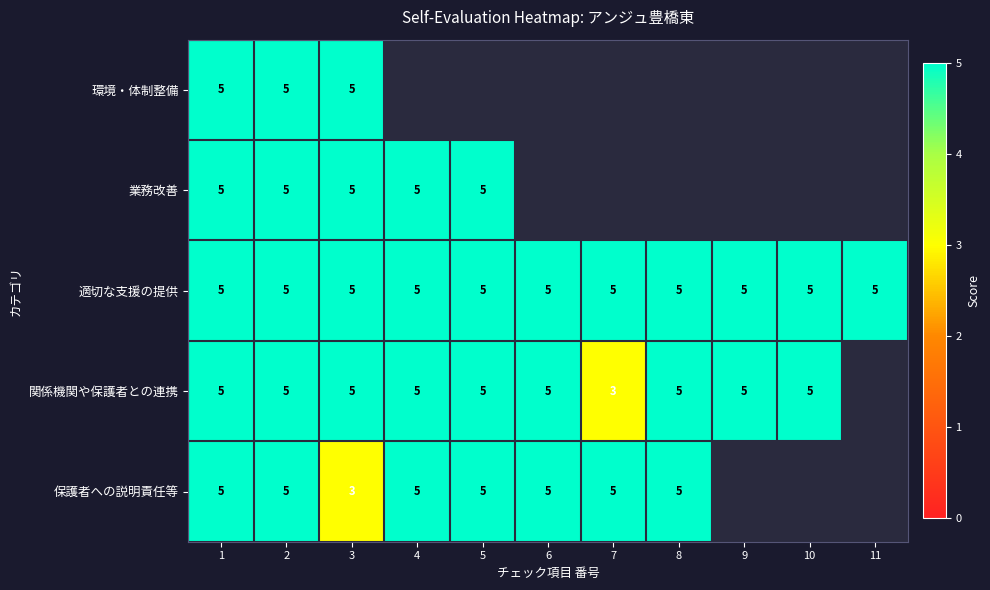

The value of 関係機関や保護者との連携 at 7 is 5. True or false?

False